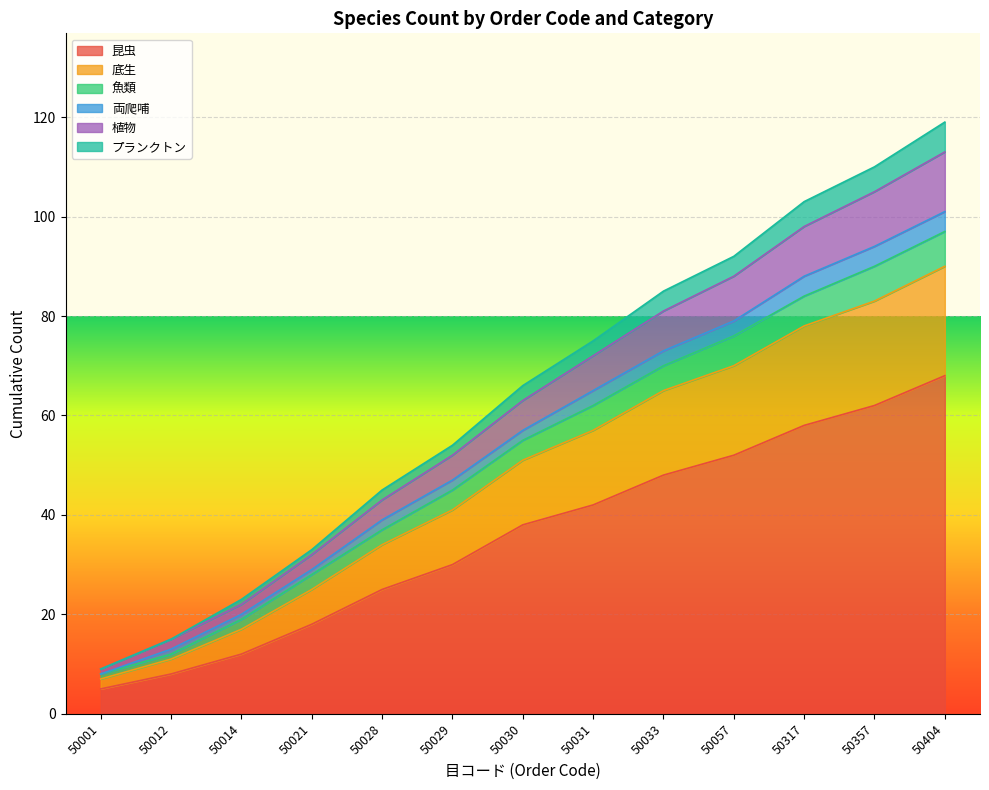

At which label does 底生 reach its minimum?

50001